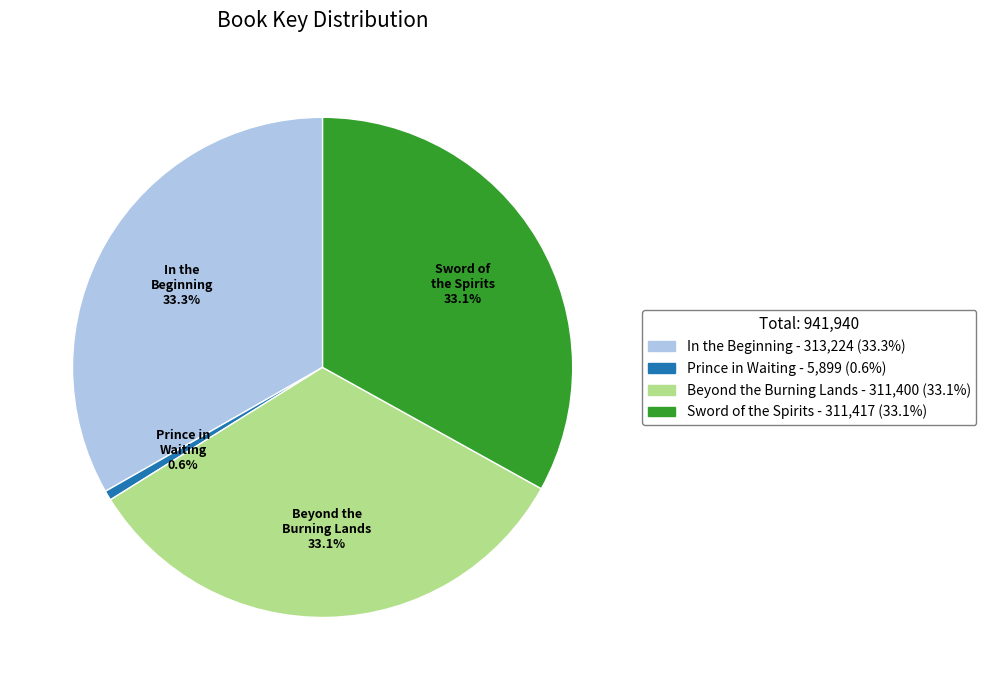

What is the smallest slice in the pie chart?

Prince in Waiting